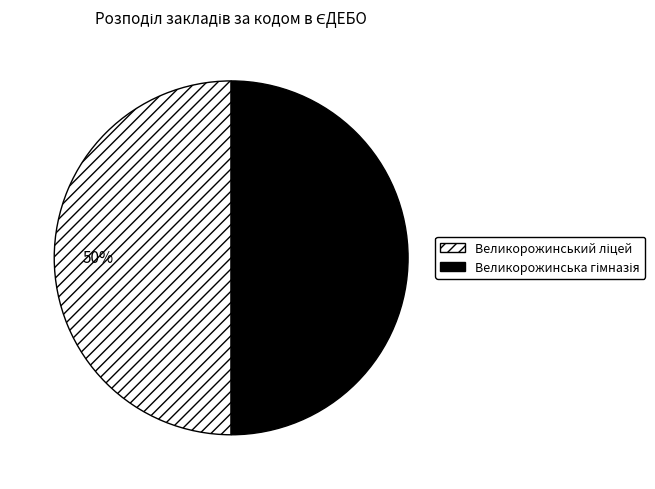

To the nearest percent, what is the average slice percentage?

50%